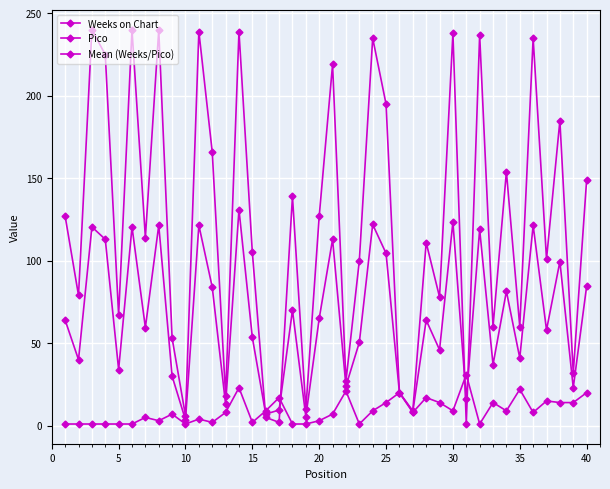

How many lines are shown in the chart?

3